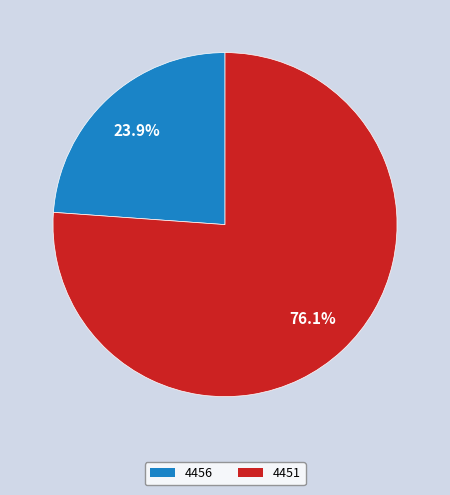

Which slice is the largest?

4451